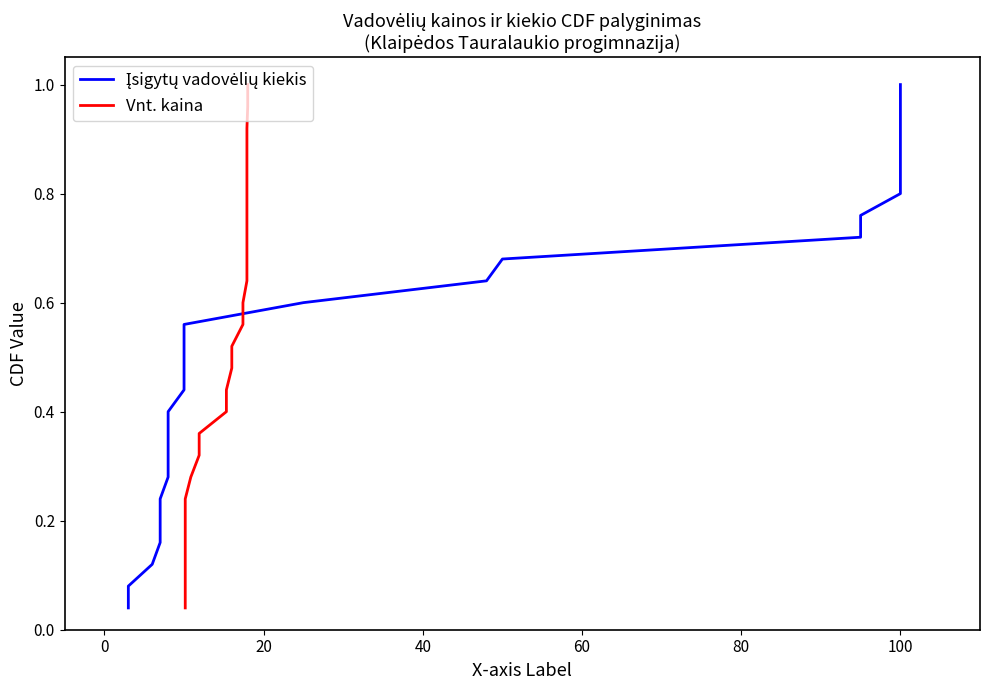

Does the chart display data point markers on the line(s)?

No